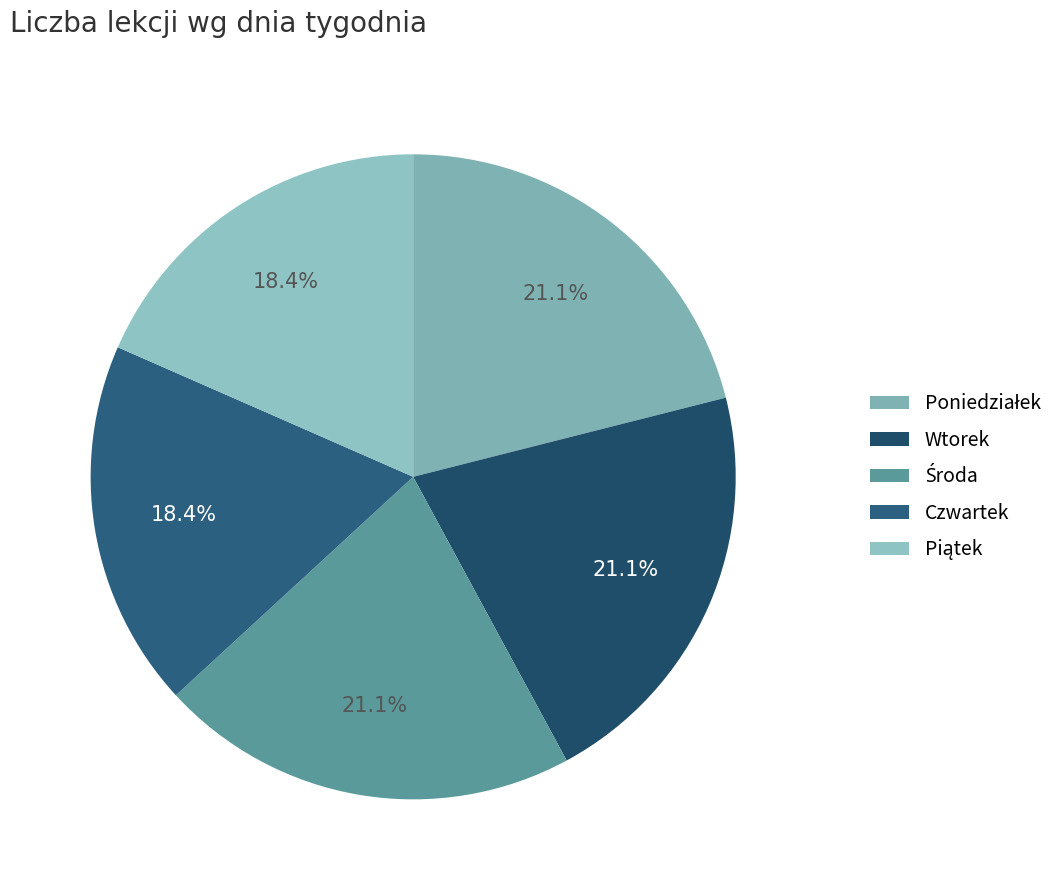

How many segments does this pie chart have?

5